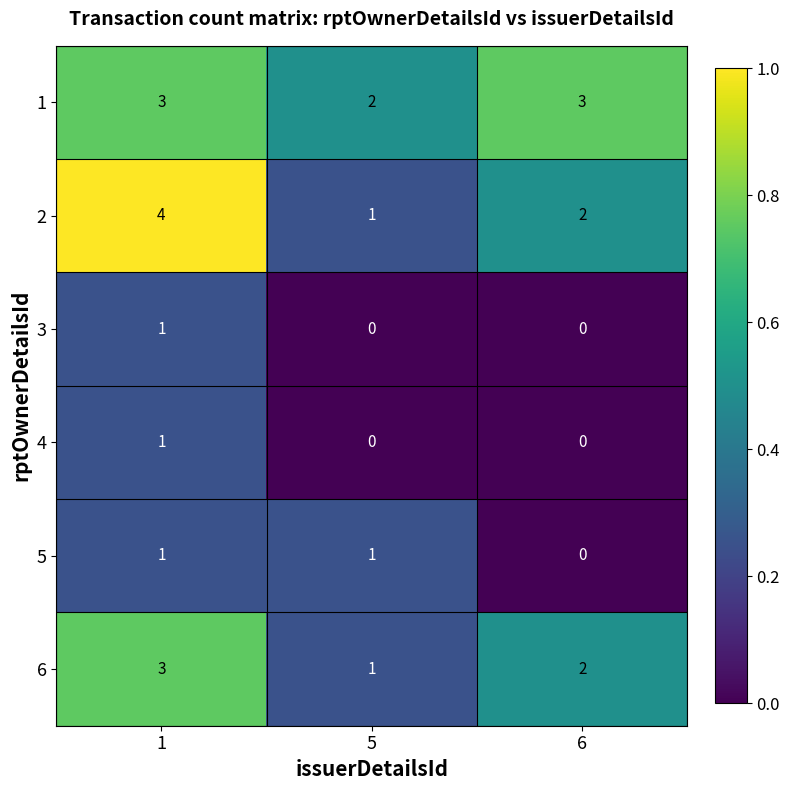

At how many categories does at least one series exceed 1?

3